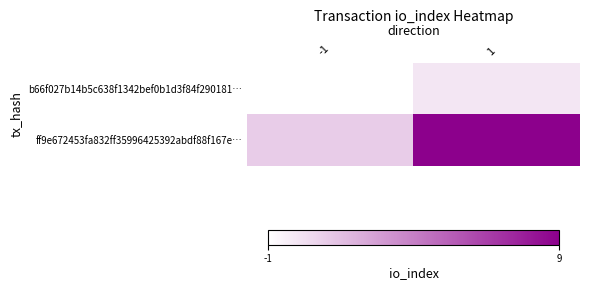

At which category is the sum across all series the highest?

1